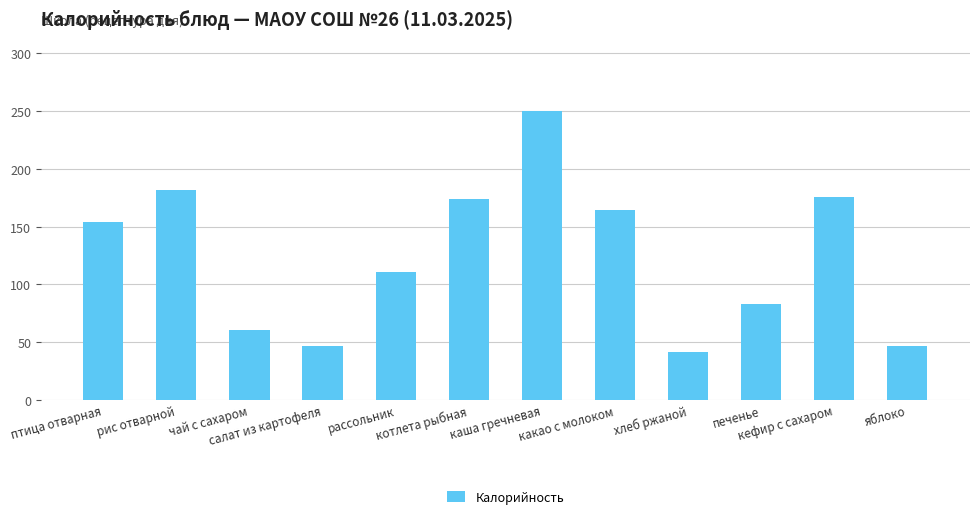

What is the sum of the values at яблоко and птица отварная?

201